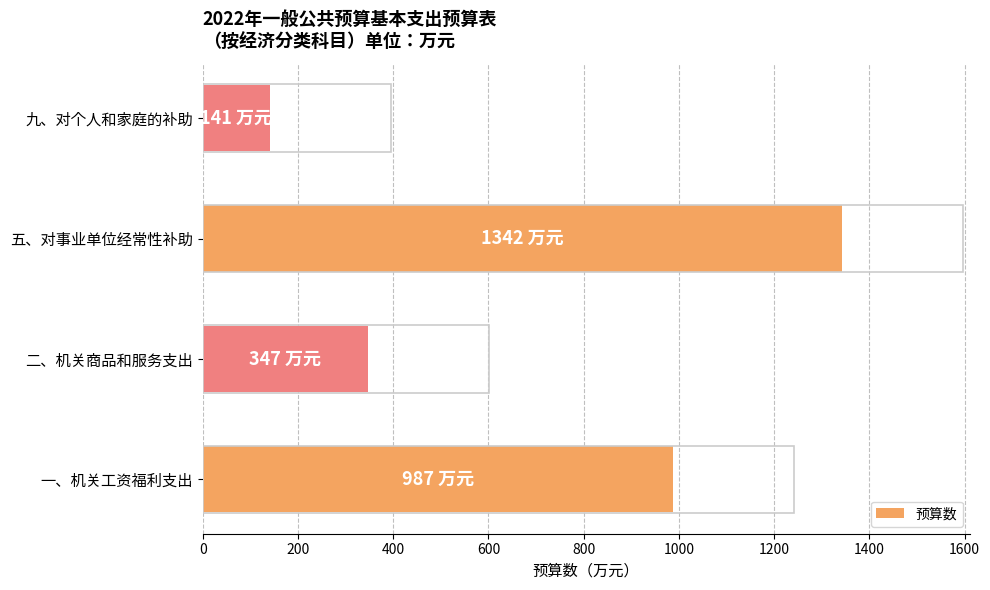

Between 一、机关工资福利支出 and 九、对个人和家庭的补助, which is larger?

一、机关工资福利支出